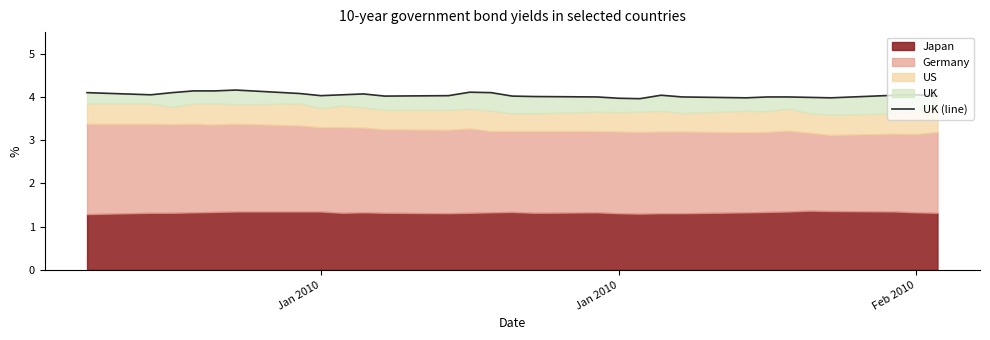

Reading right to left, what are all the values shown in this chart?

4.0	4.0	4.0	4.0	4.0	4.0	4.0	4.0	4.0	4.0	4.0	4.0	4.0	4.0	4.0	4.1	4.1	4.0	4.0	4.1	4.0	4.0	4.1	4.2	4.1	4.1	4.1	4.0	4.1